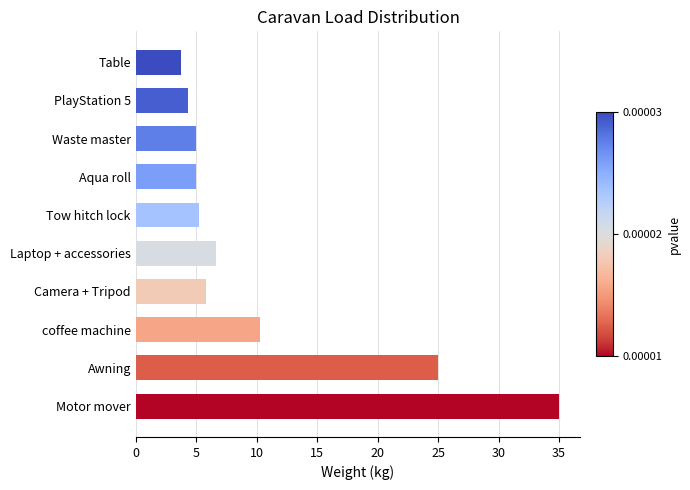

Which label corresponds to the largest value in the chart?

Motor mover